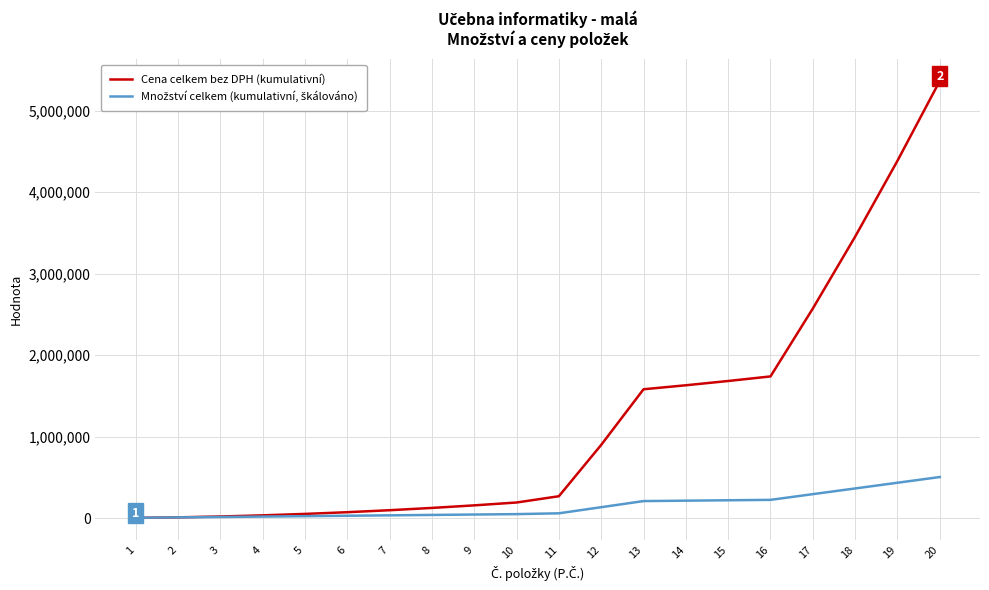

At which category is the sum across all series the highest?

20